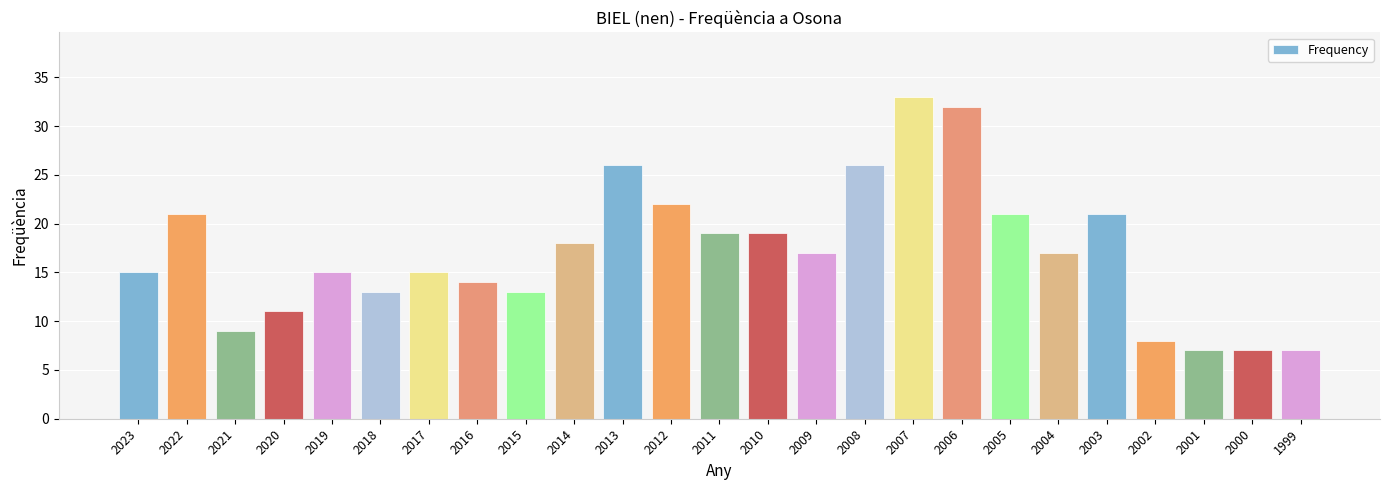

What is the minimum value shown in the chart?

7